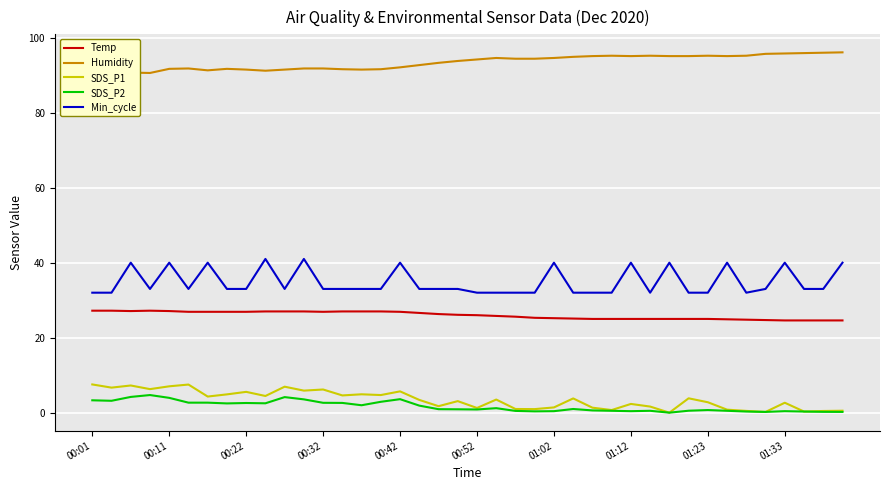

True or false: SDS_P2 and Min_cycle cross at least once.

False